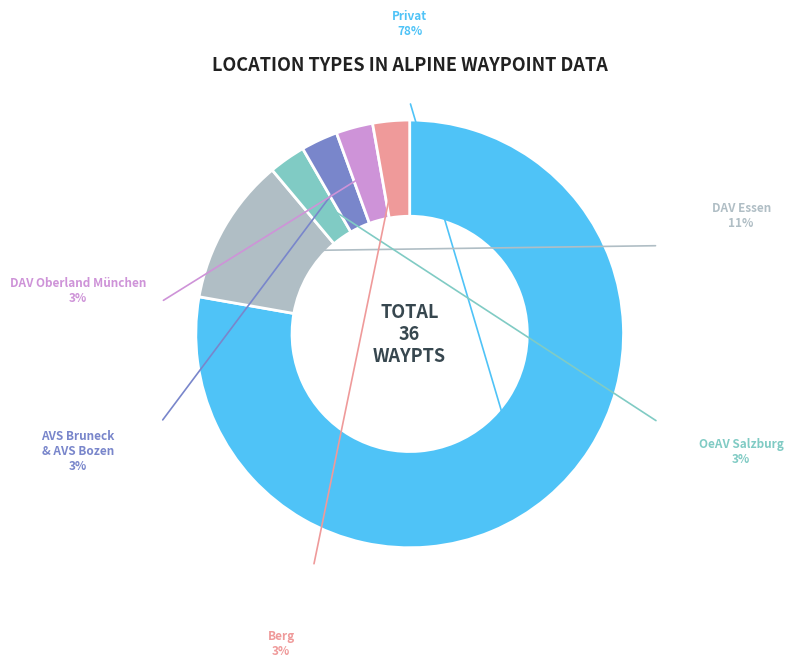

Does any single category account for the majority?

Yes